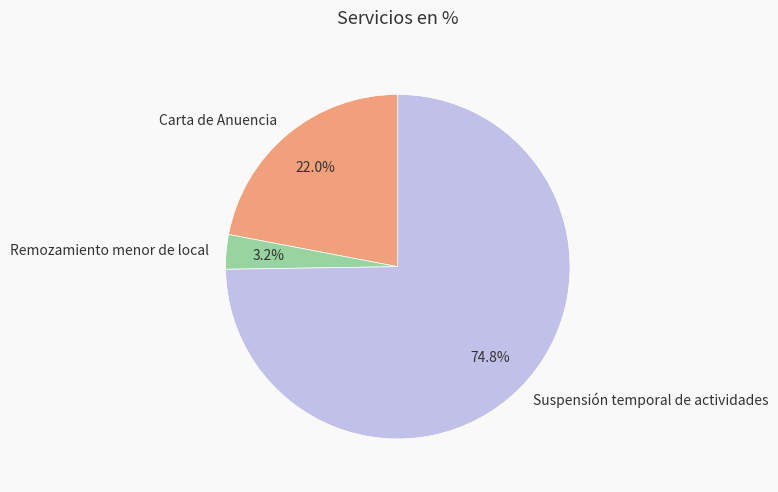

What is the ratio of the value at Suspensión temporal de actividades to the value at Carta de Anuencia?

3.4